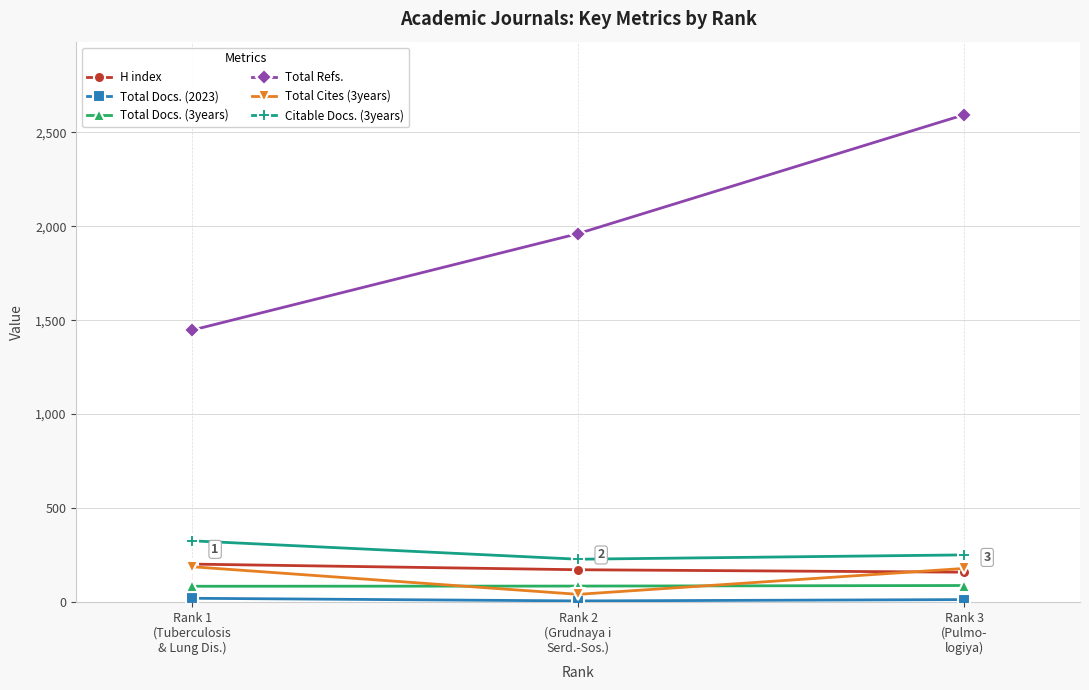

What position from the right is Rank 2
(Grudnaya i
Serd.-Sos.)?

2